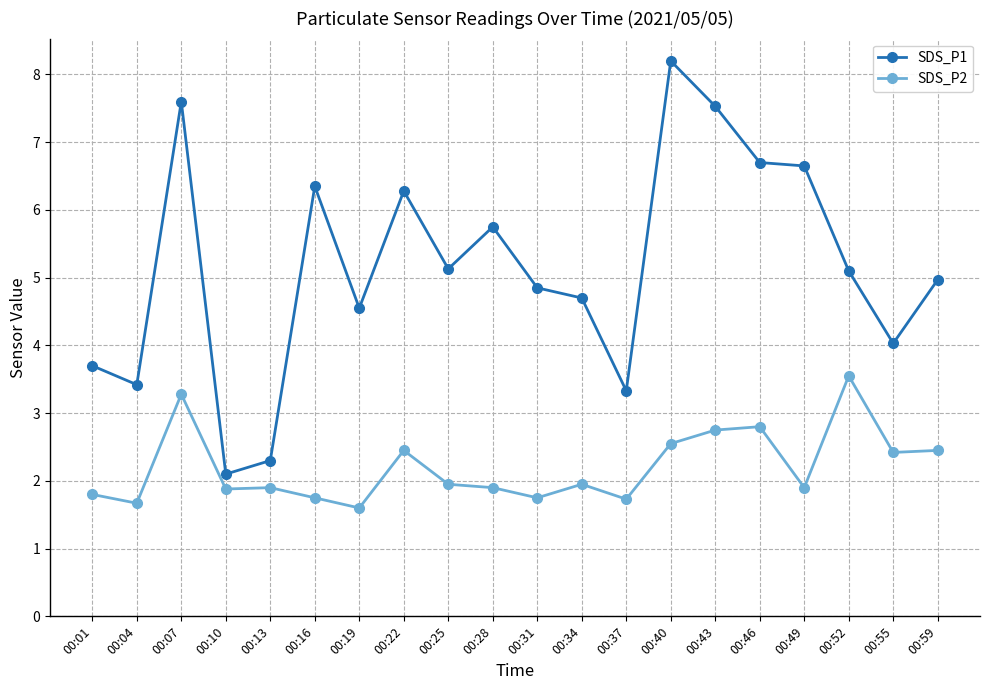

What is the highest value of the SDS_P1 series?

8.2